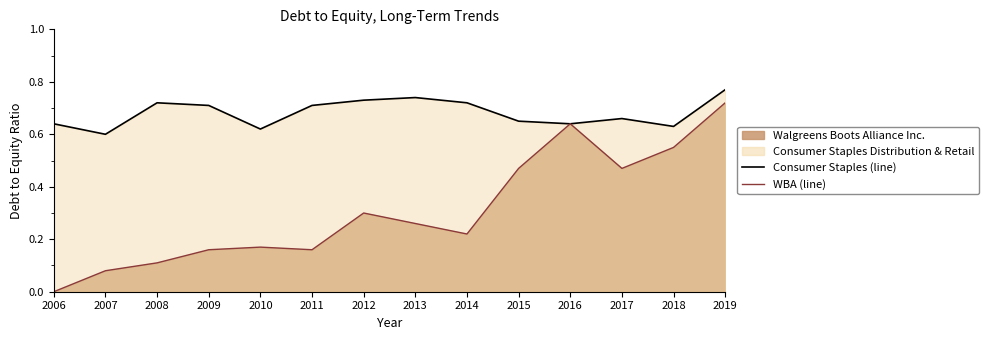

Reading left to right, what are all the values shown in this chart?

Consumer Staples (line): 2006=0.6	2007=0.6	2008=0.7	2009=0.7	2010=0.6	2011=0.7	2012=0.7	2013=0.7	2014=0.7	2015=0.7	2016=0.6	2017=0.7	2018=0.6	2019=0.8
WBA (line): 2006=0.0	2007=0.1	2008=0.1	2009=0.2	2010=0.2	2011=0.2	2012=0.3	2013=0.3	2014=0.2	2015=0.5	2016=0.6	2017=0.5	2018=0.6	2019=0.7